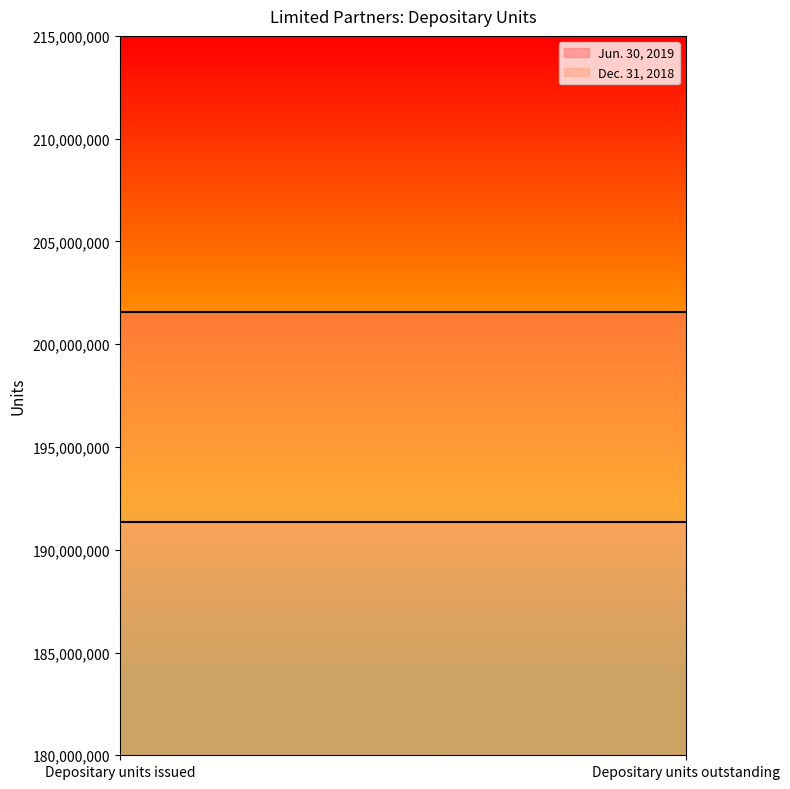

At how many categories does at least one series exceed 194391716?

2